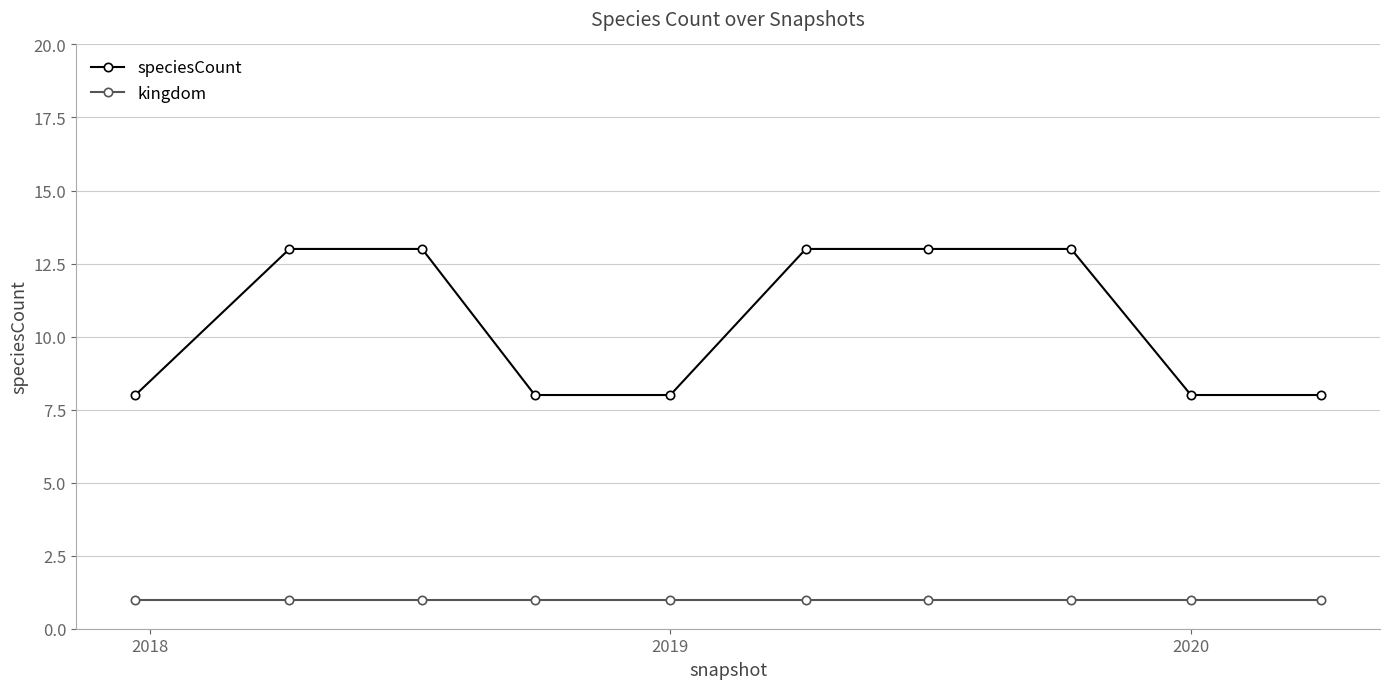

Rank the series by their maximum value, from lowest to highest.

kingdom, speciesCount